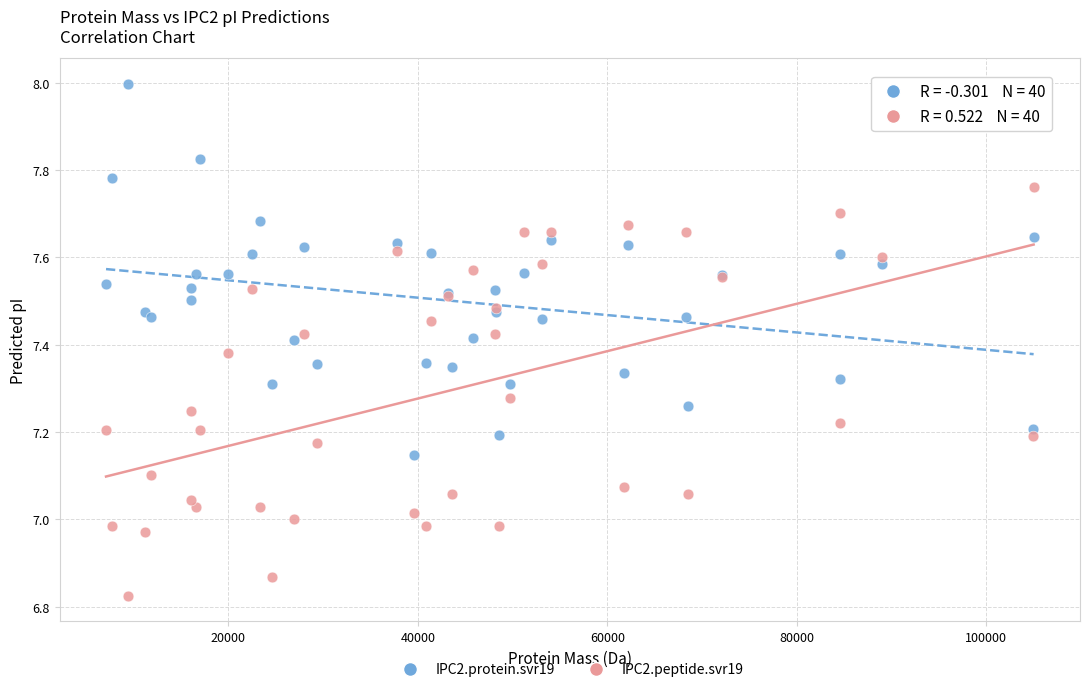

What are all the series names shown in the legend?

IPC2.protein.svr19, IPC2.peptide.svr19